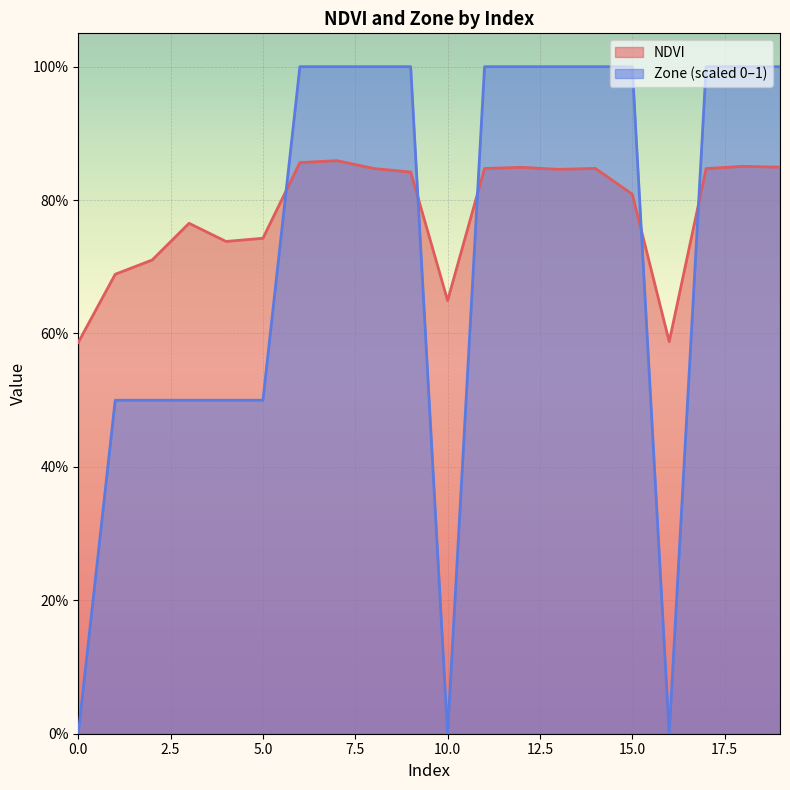

How many lines are shown in the chart?

2